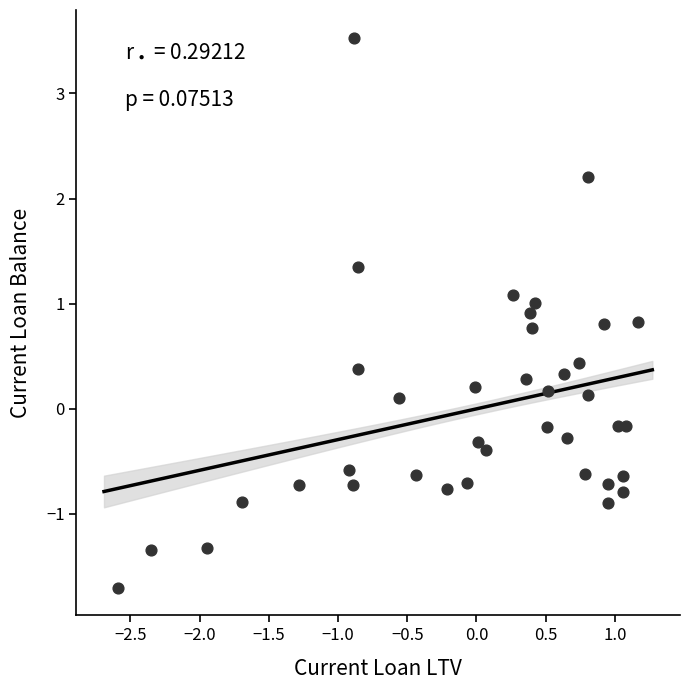

What is the range of Y values (max minus min)?

5.2